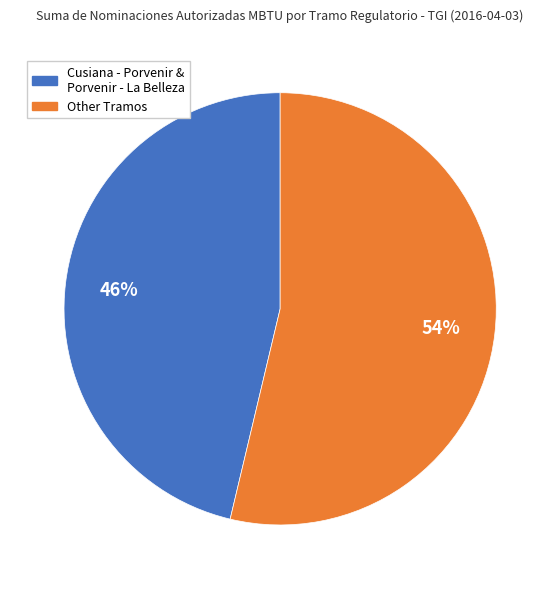

Is there a majority slice in this chart?

Yes